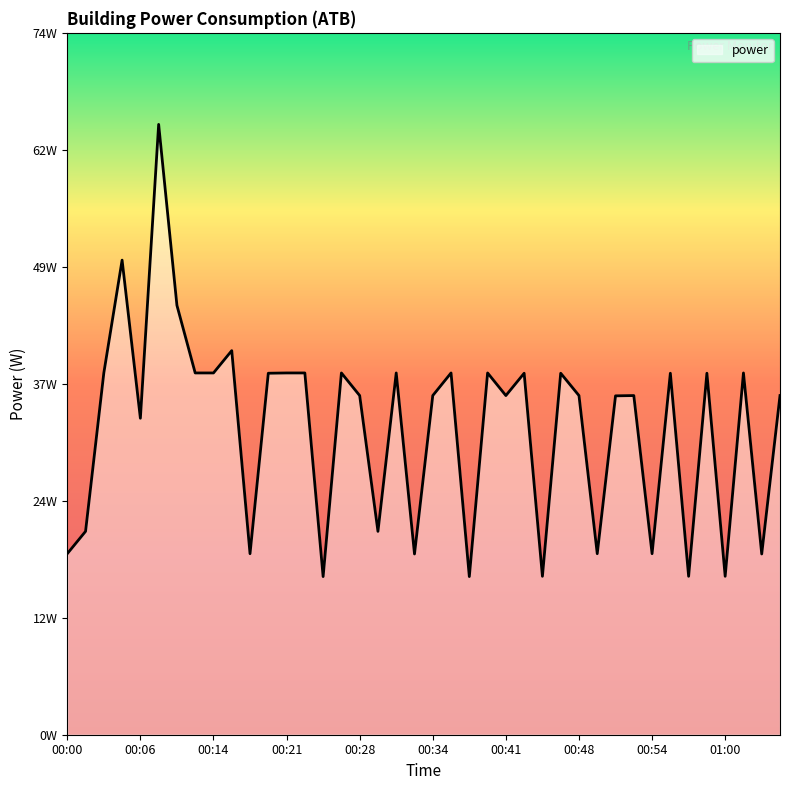

How many interior local valleys (lower than both neighbors) does the data have?

13